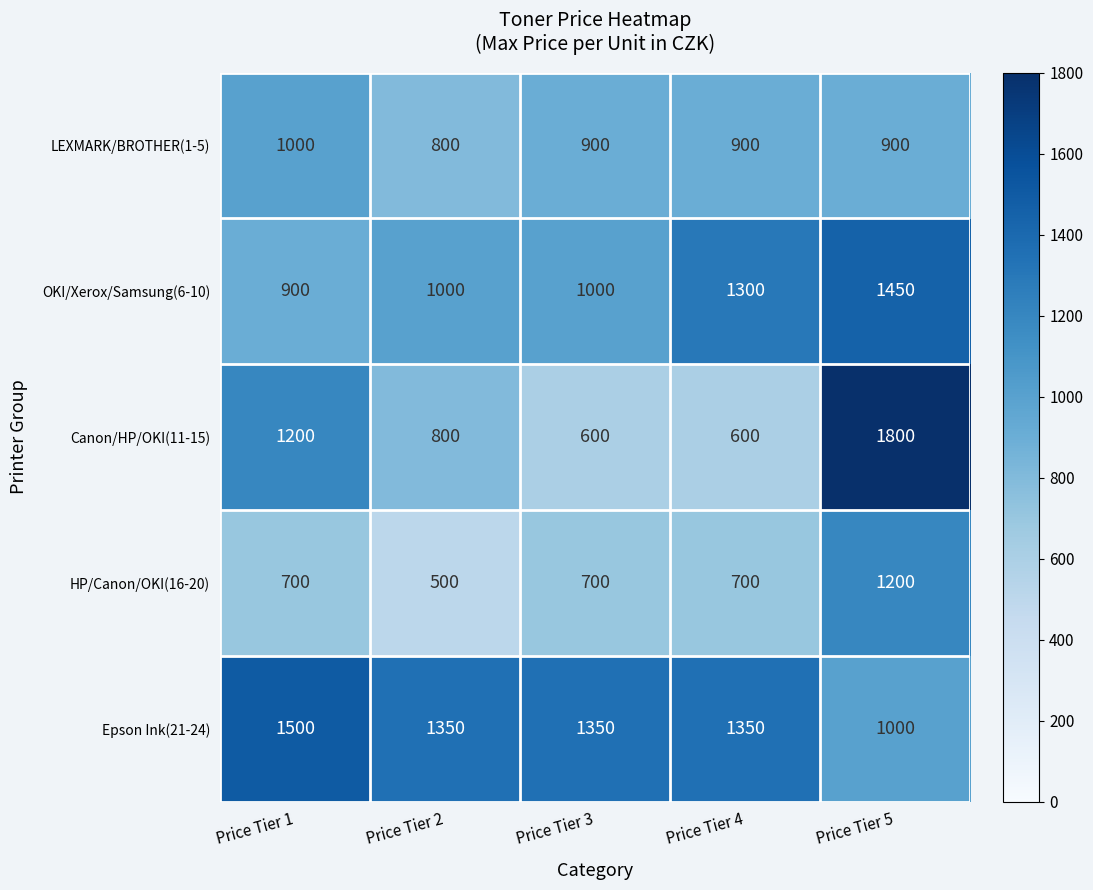

What is the total value across all series at Price Tier 3?

4550